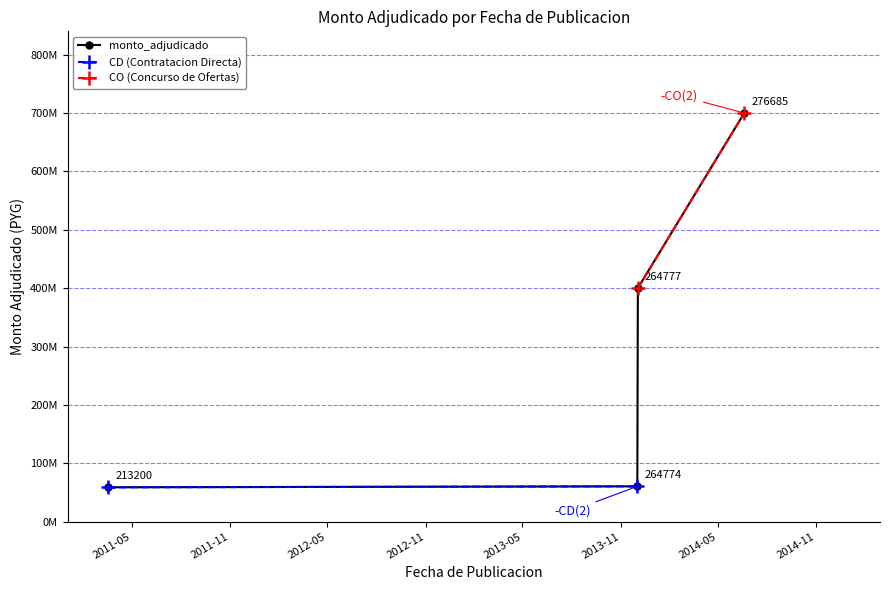

How many values exceed 400000000?

1